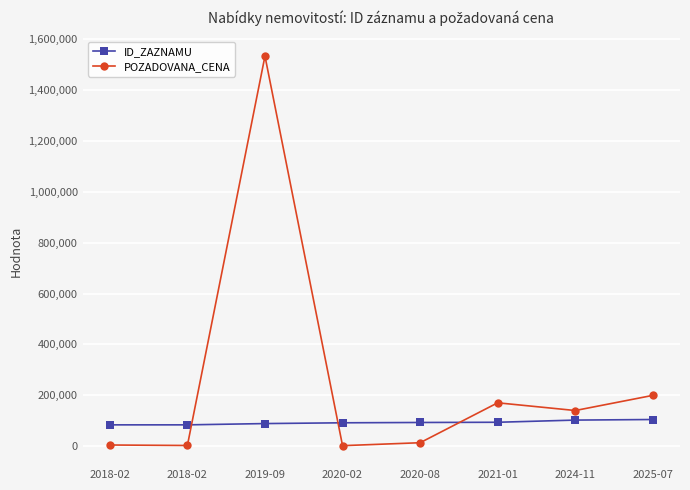

True or false: ID_ZAZNAMU and POZADOVANA_CENA intersect in this chart.

True